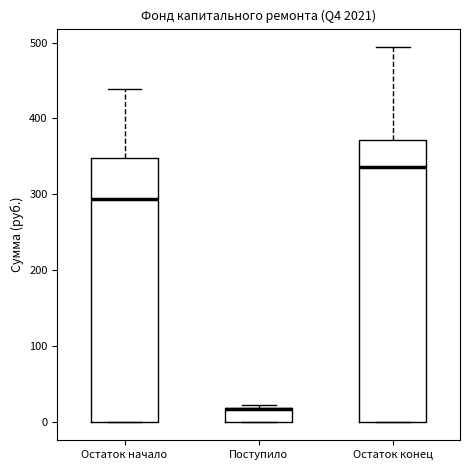

Which box's median line is the highest?

Остаток конец